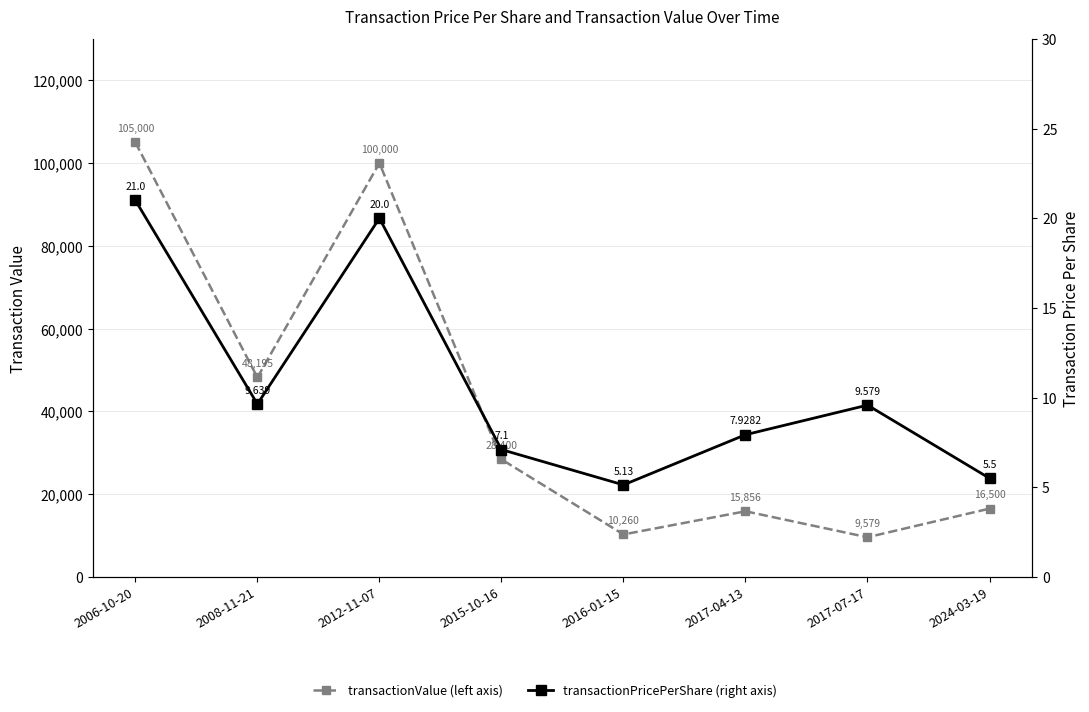

What is the average value of the transactionValue series?

41723.8